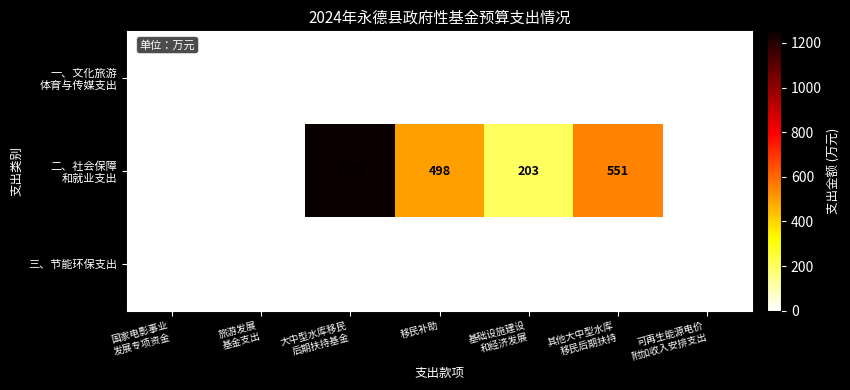

Is it true that 三、节能环保支出 equals 2 at 旅游发展 基金支出?

False